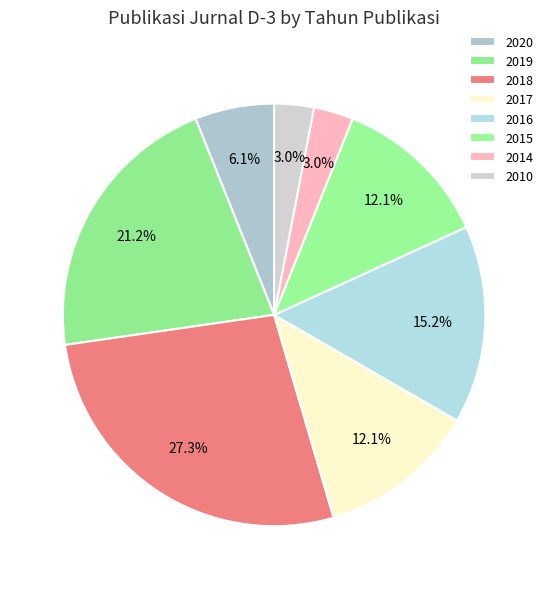

Between 2010 and 2016, which is larger?

2016